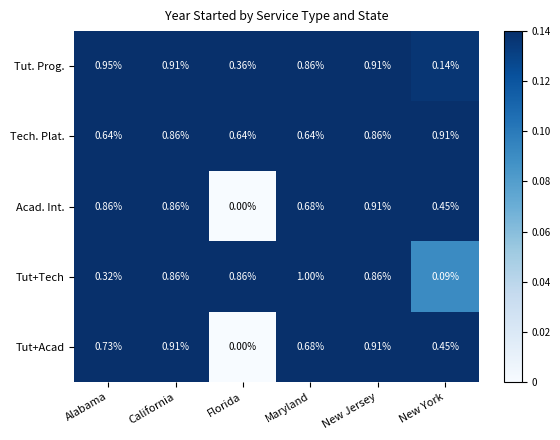

What is the total value across all series at Alabama?

3.5